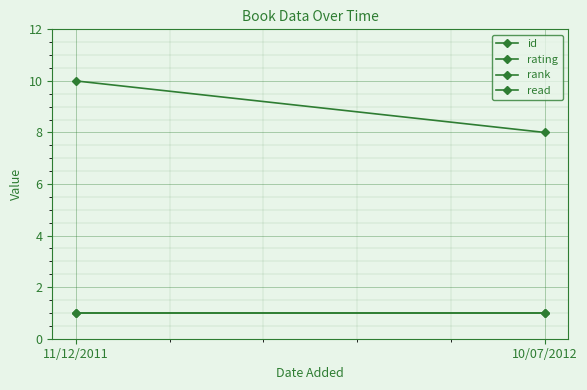

What is the average value of the rank series?

1